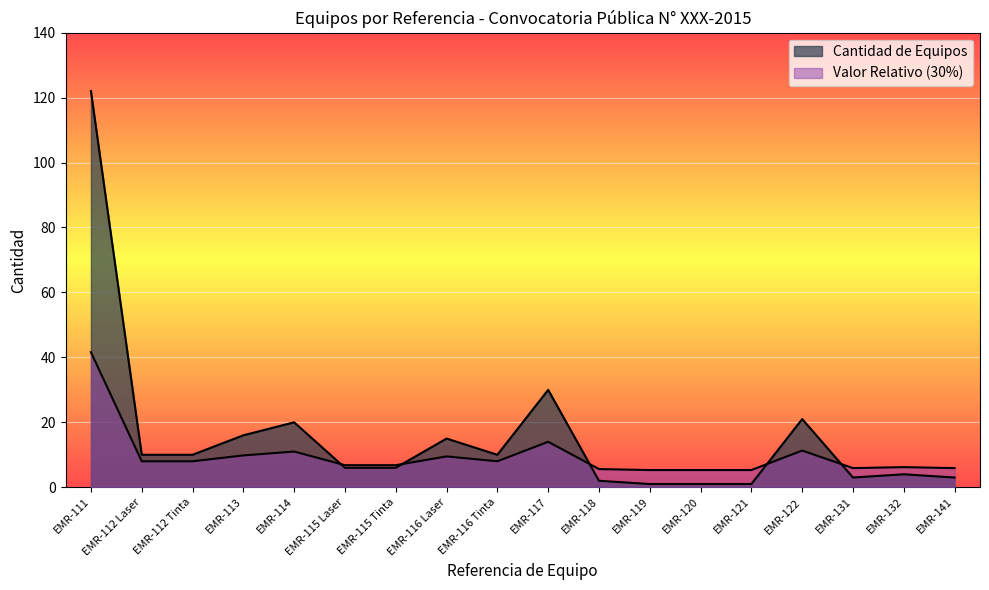

Rank the categories by value from lowest to highest.

EMR-119, EMR-120, EMR-121, EMR-118, EMR-131, EMR-141, EMR-132, EMR-115 Laser, EMR-115 Tinta, EMR-112 Laser, EMR-112 Tinta, EMR-116 Tinta, EMR-116 Laser, EMR-113, EMR-114, EMR-122, EMR-117, EMR-111